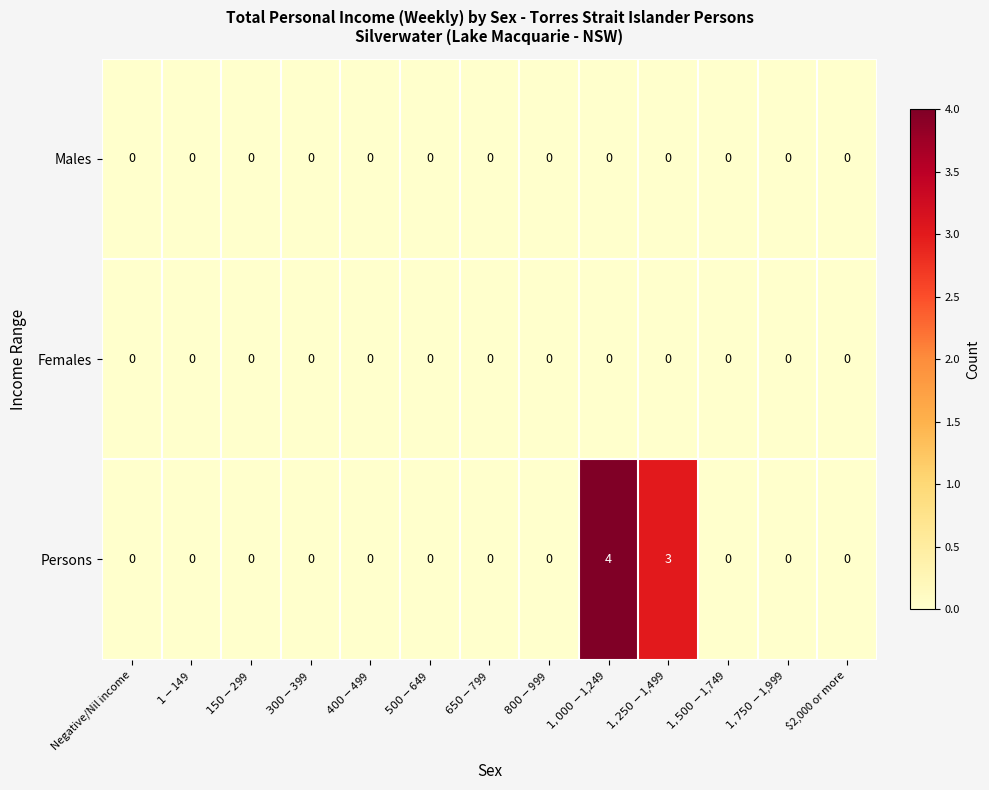

Which series has the largest range (max minus min)?

Persons